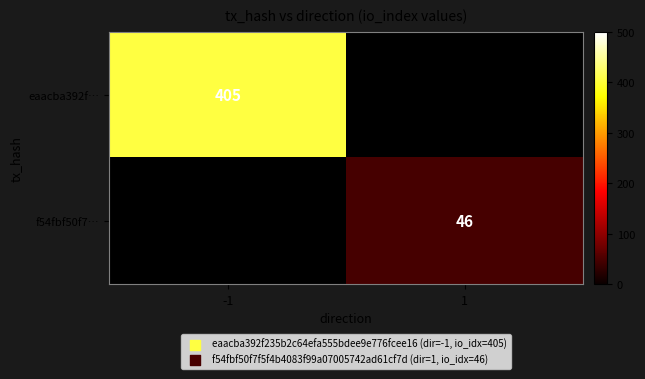

Is the value of f54fbf50f7… at 1 greater than the value of eaacba392f… at -1?

No